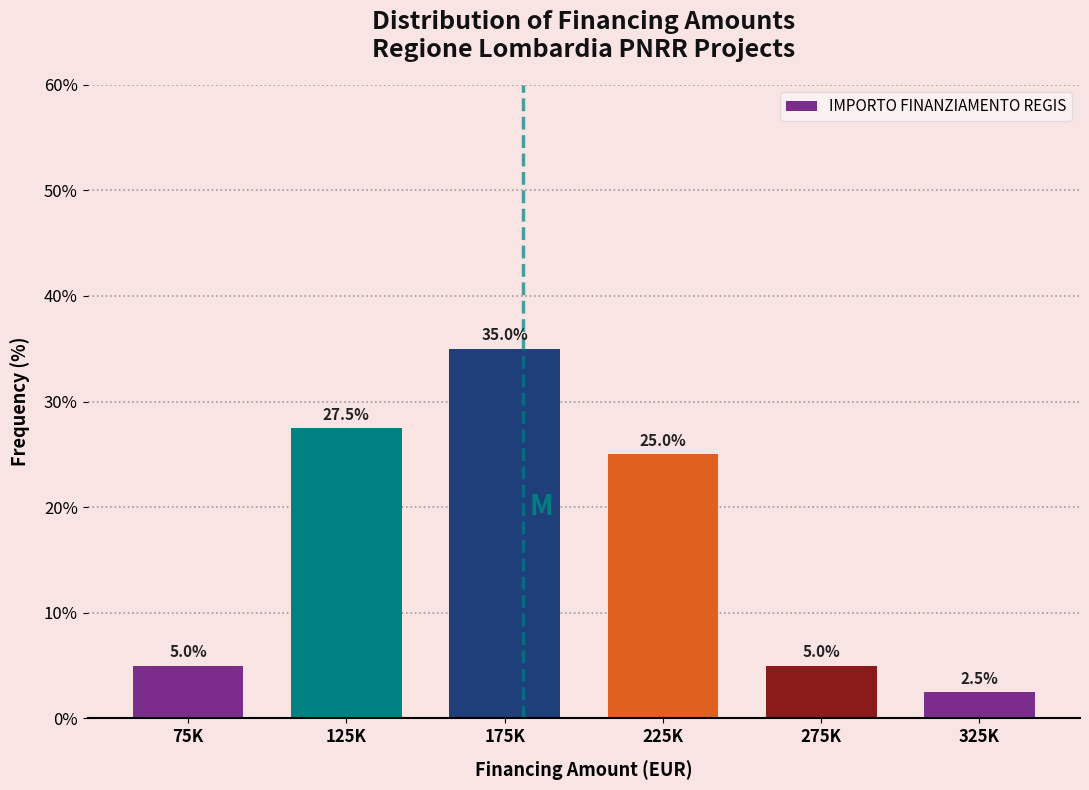

Reading left to right, extract all data points from this chart.

75K=5.0	125K=27.5	175K=35.0	225K=25.0	275K=5.0	325K=2.5